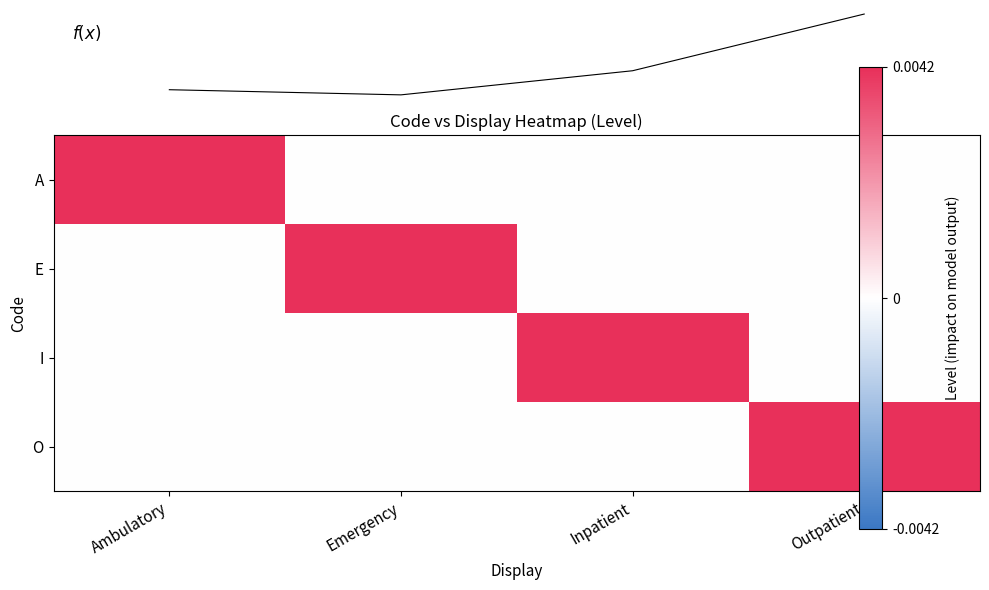

Rank the series by their maximum value, from highest to lowest.

A, E, I, O